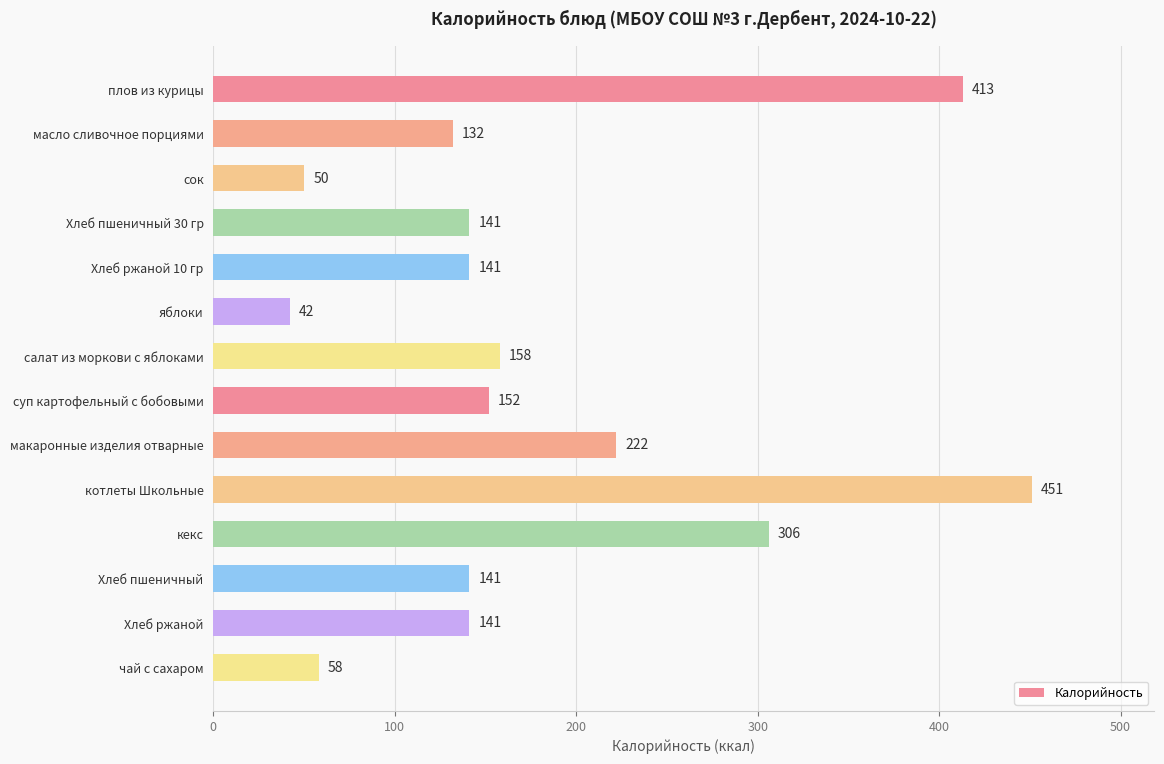

Reading top to bottom, what are all the values shown in this chart?

плов из курицы=413	масло сливочное порциями=132	сок=50	Хлеб пшеничный 30 гр=141	Хлеб ржаной 10 гр=141	яблоки=42	салат из моркови с яблоками=158	суп картофельный с бобовыми=152	макаронные изделия отварные=222	котлеты Школьные=451	кекс=306	Хлеб пшеничный=141	Хлеб ржаной=141	чай с сахаром=58